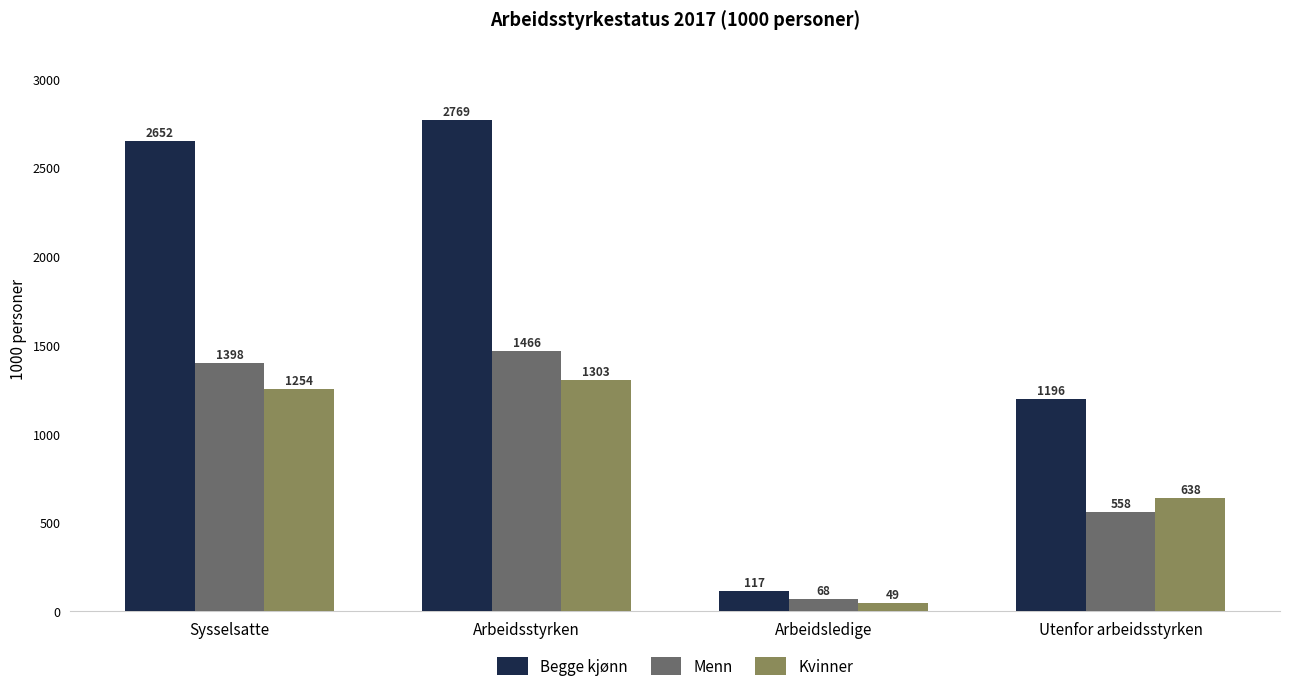

Is the value of Menn at Arbeidsstyrken greater than the value of Kvinner at Sysselsatte?

Yes